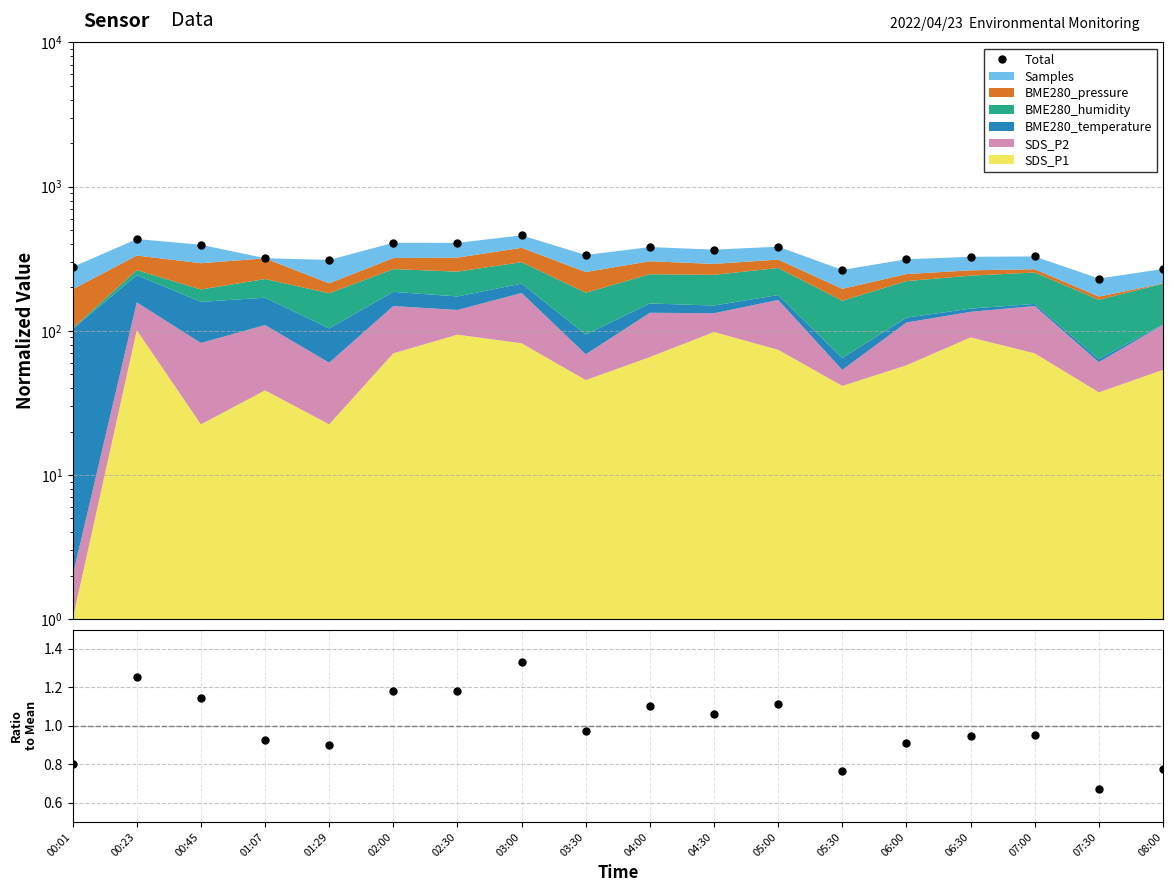

At which label does Ratio reach its peak?

03:00